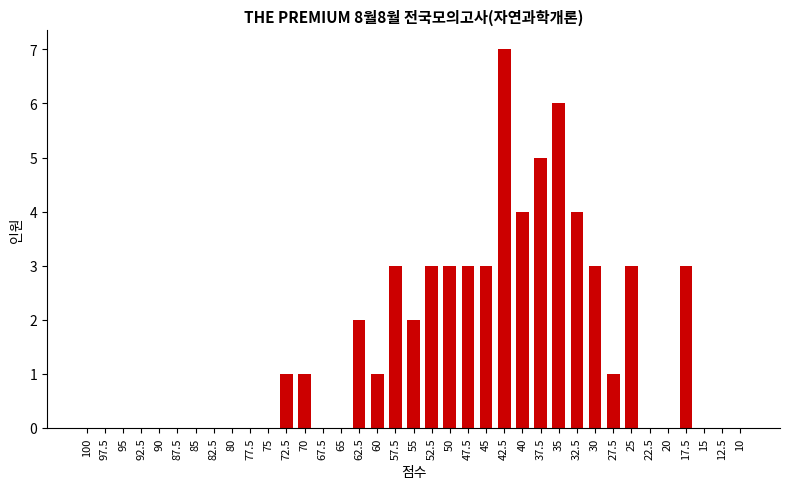

Reading left to right, transcribe all the data shown in this chart.

100=0	97.5=0	95=0	92.5=0	90=0	87.5=0	85=0	82.5=0	80=0	77.5=0	75=0	72.5=1	70=1	67.5=0	65=0	62.5=2	60=1	57.5=3	55=2	52.5=3	50=3	47.5=3	45=3	42.5=7	40=4	37.5=5	35=6	32.5=4	30=3	27.5=1	25=3	22.5=0	20=0	17.5=3	15=0	12.5=0	10=0